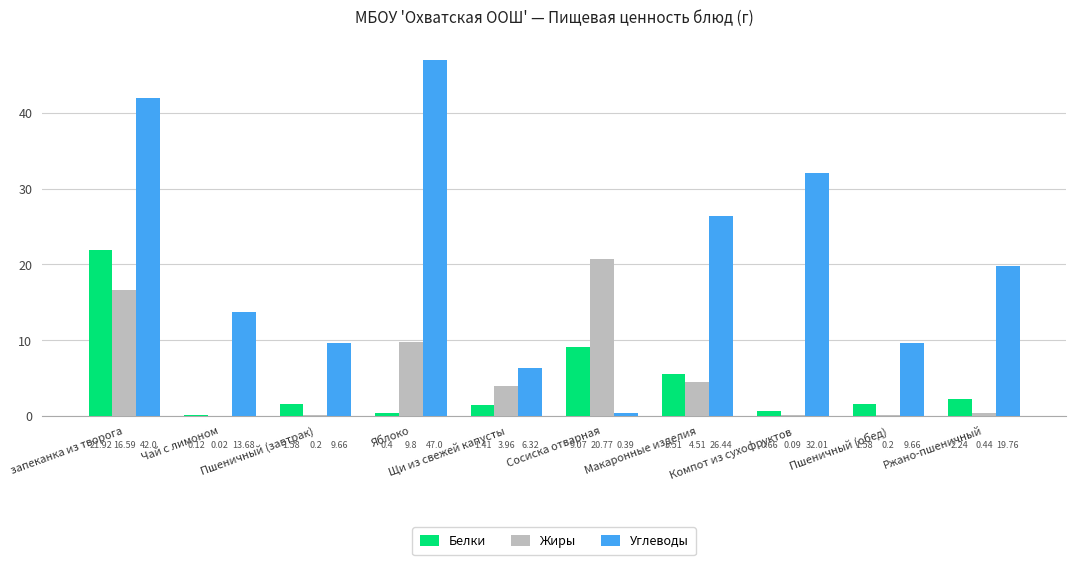

Which series changed the most between Макаронные изделия and Пшеничный (обед)?

Углеводы